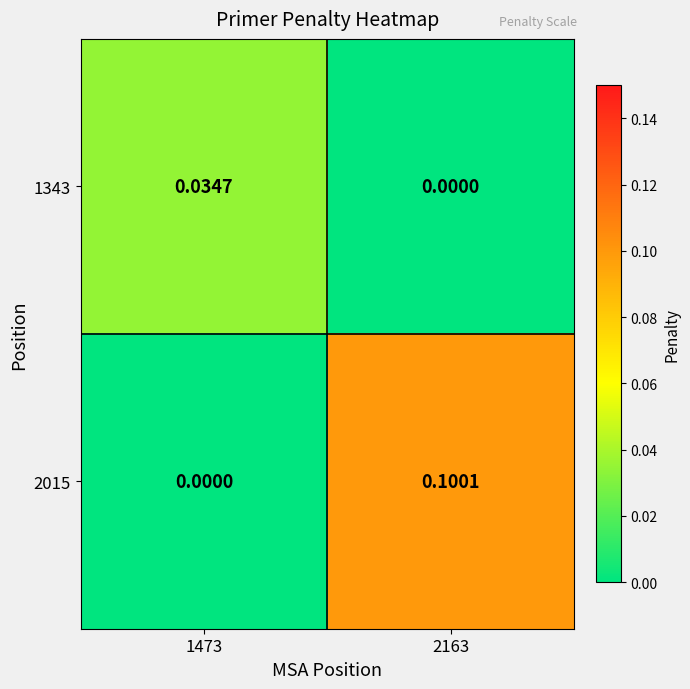

Reading right to left, list all the values displayed in this chart.

1343: 2163=0.0	1473=0.0
2015: 2163=0.1	1473=0.0